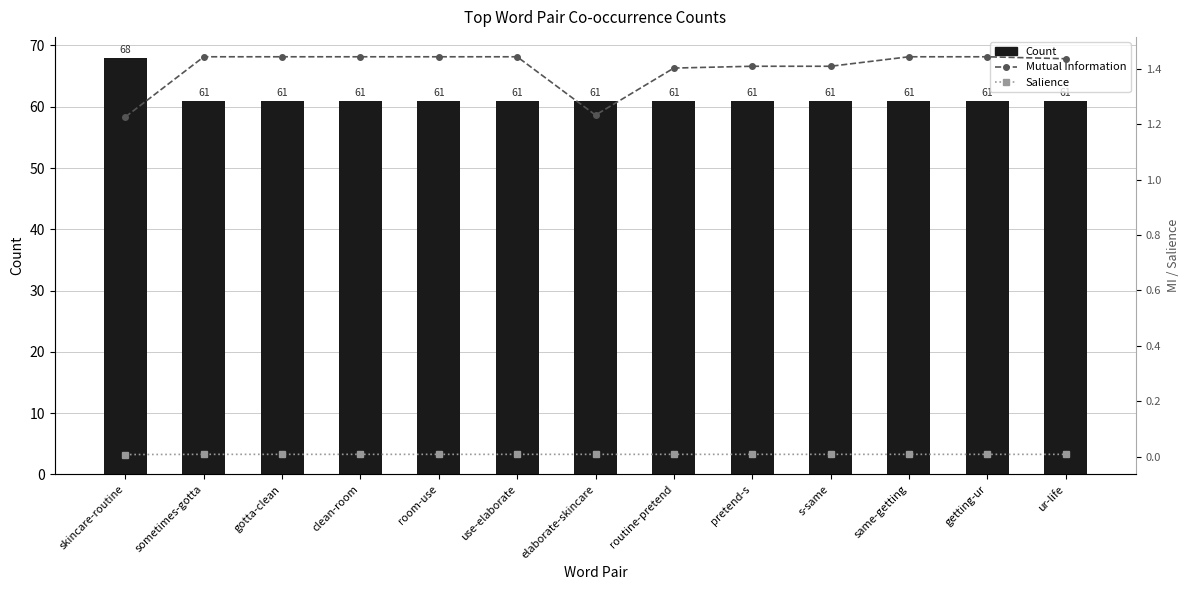

Which category has the lowest value in the Mutual Information series?

skincare-routine